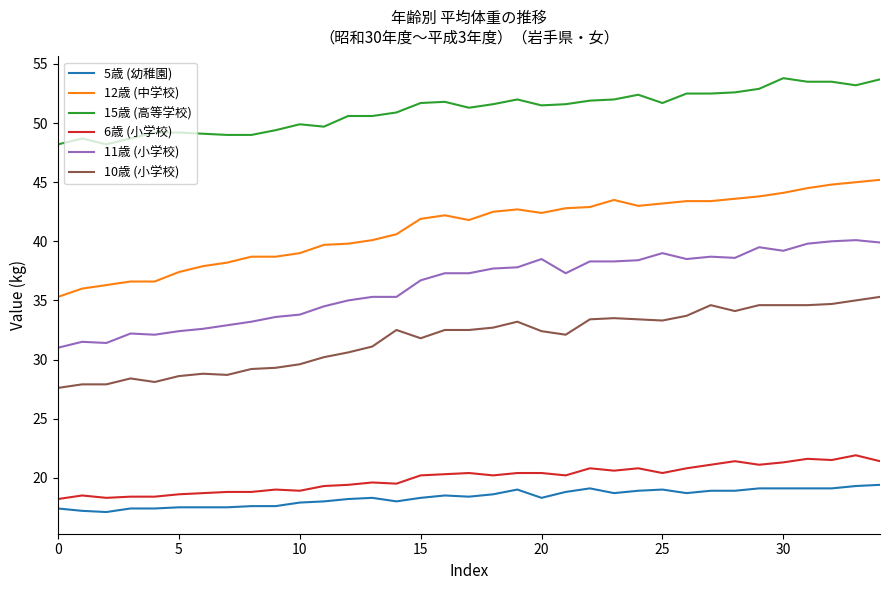

True or false: 15歳 (高等学校) and 11歳 (小学校) intersect in this chart.

False